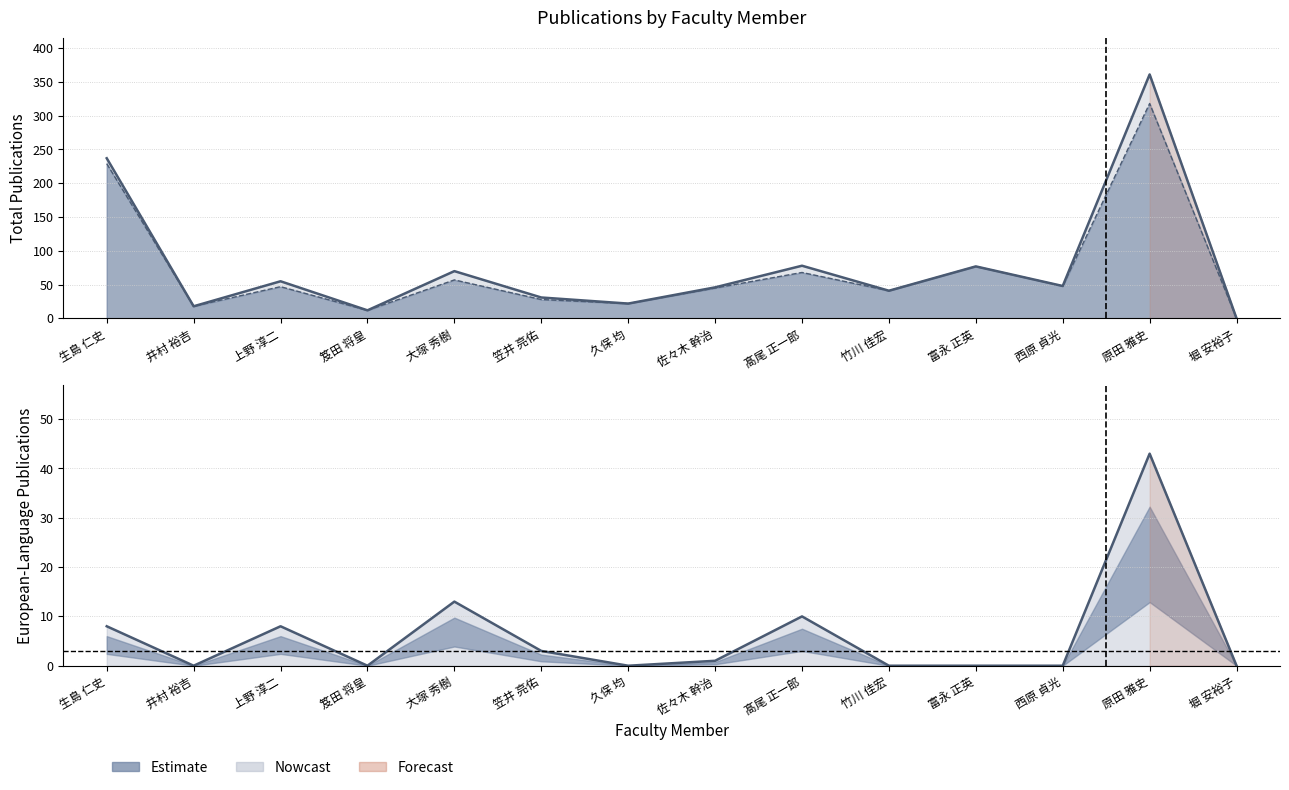

True or false: 著作合計(欧文) and 著作合計 intersect in this chart.

False